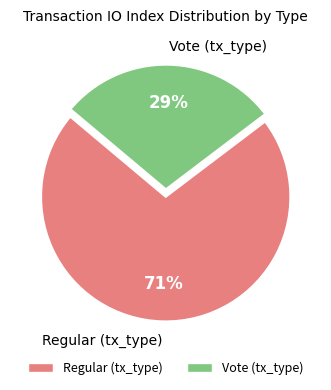

Do Regular (tx_type) and Vote (tx_type) together represent more than half of the pie?

Yes